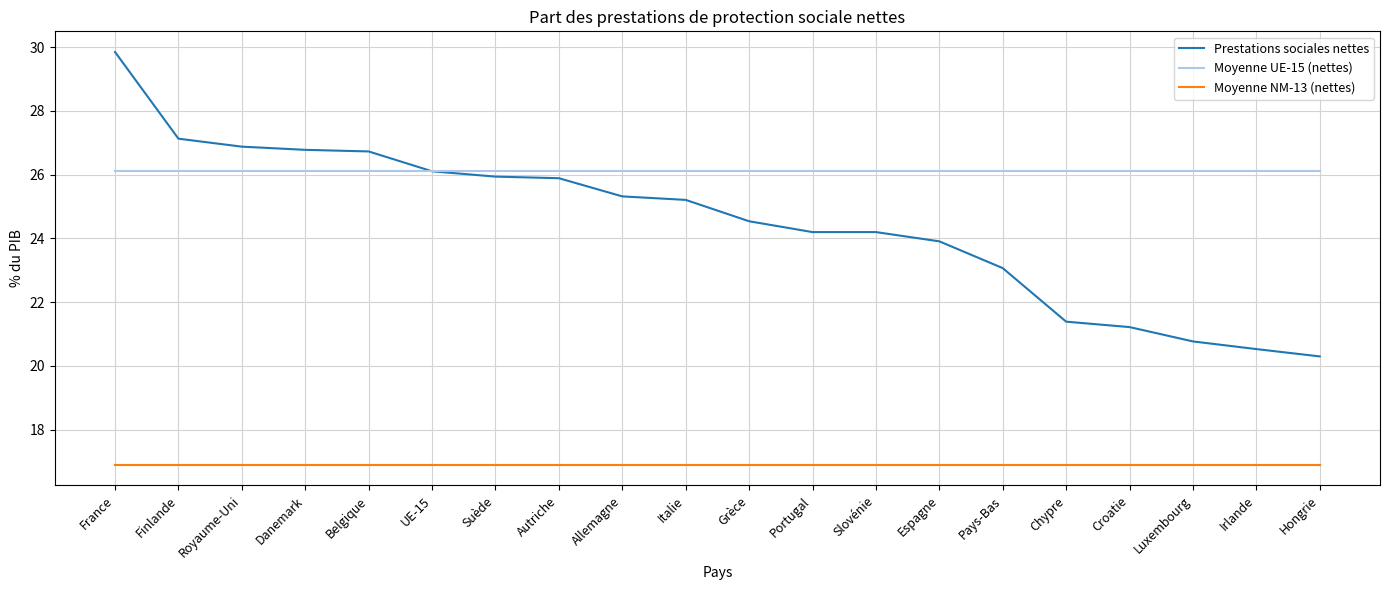

True or false: Moyenne NM-13 (nettes) and Prestations sociales nettes intersect in this chart.

False